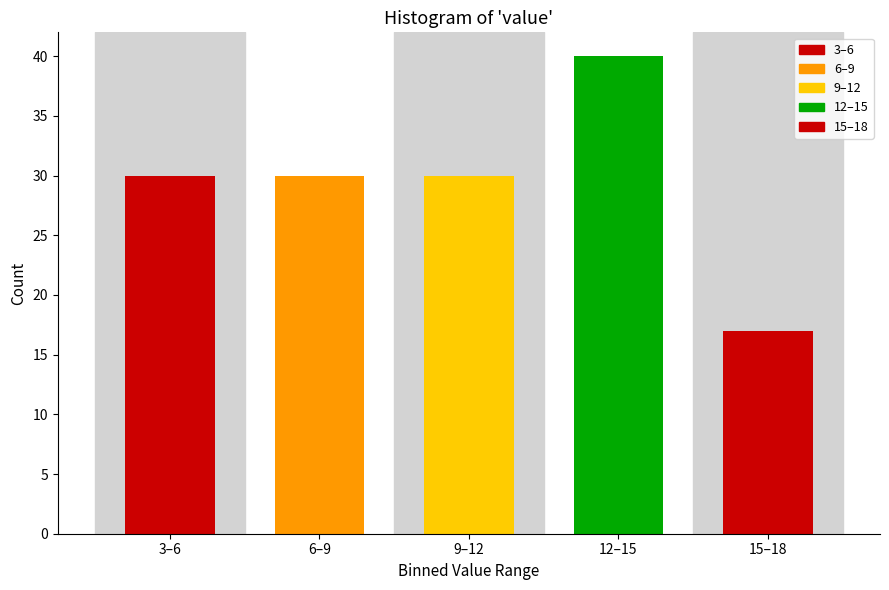

Reading left to right, extract all data points from this chart.

30	30	30	40	17